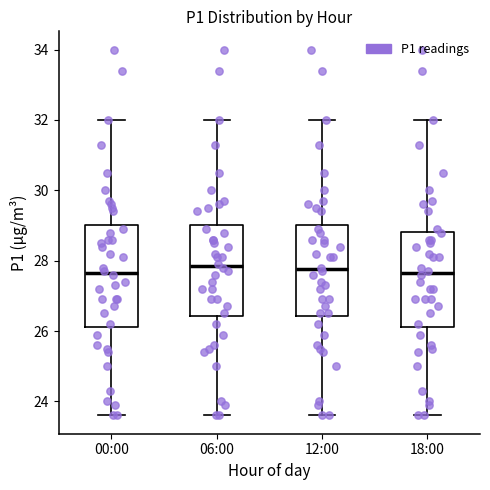

Reading left to right, read every box against the y-axis: the position of its median line, the range the box covers, and the ends of its whiskers. The values are not printed on the chart, so give them approximately, as read against the axis.

00:00: median 27.6, box 26.2 to 29.0, whiskers 23.6 to 32.0
06:00: median 27.8, box 26.4 to 29.0, whiskers 23.6 to 32.0
12:00: median 27.8, box 26.4 to 29.0, whiskers 23.6 to 32.0
18:00: median 27.6, box 26.2 to 28.8, whiskers 23.6 to 32.0